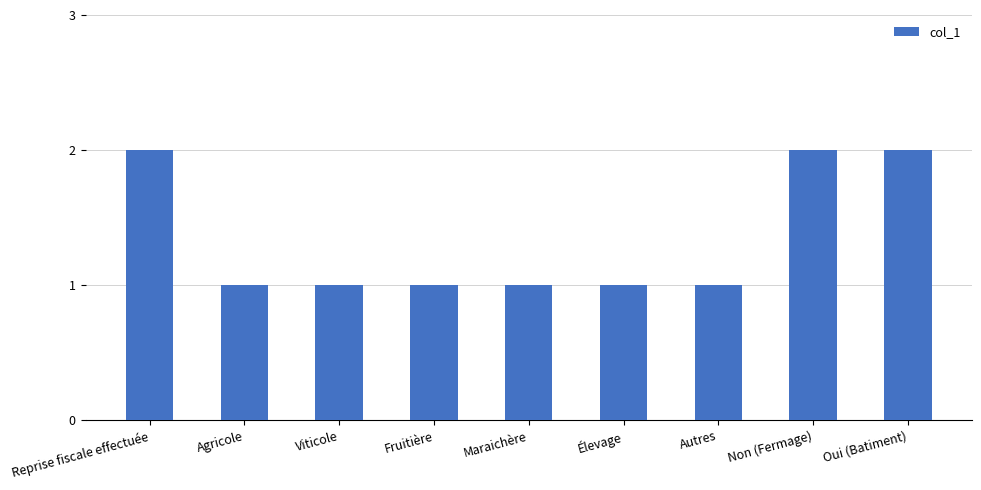

What is the greatest value displayed?

2